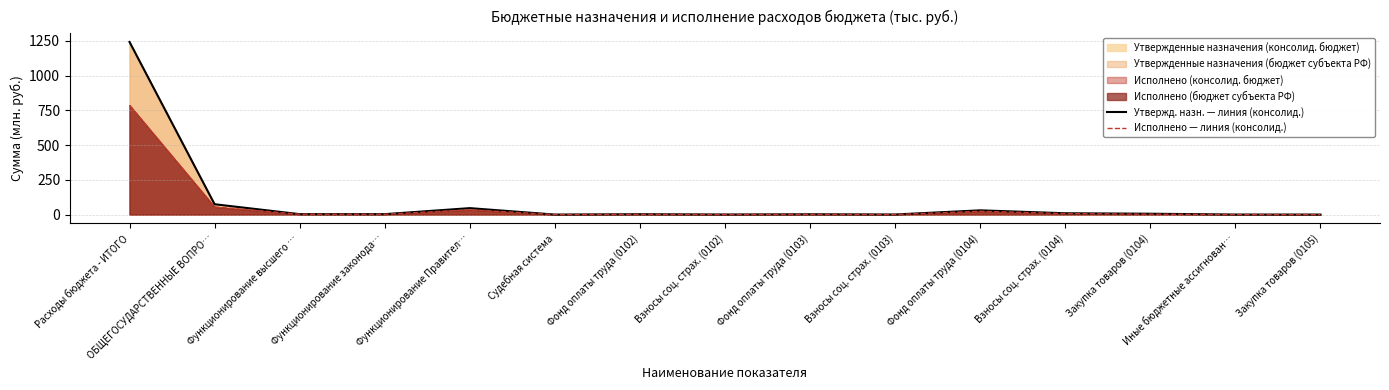

At which category does the chart reach its peak across all series?

Расходы бюджета - ИТОГО